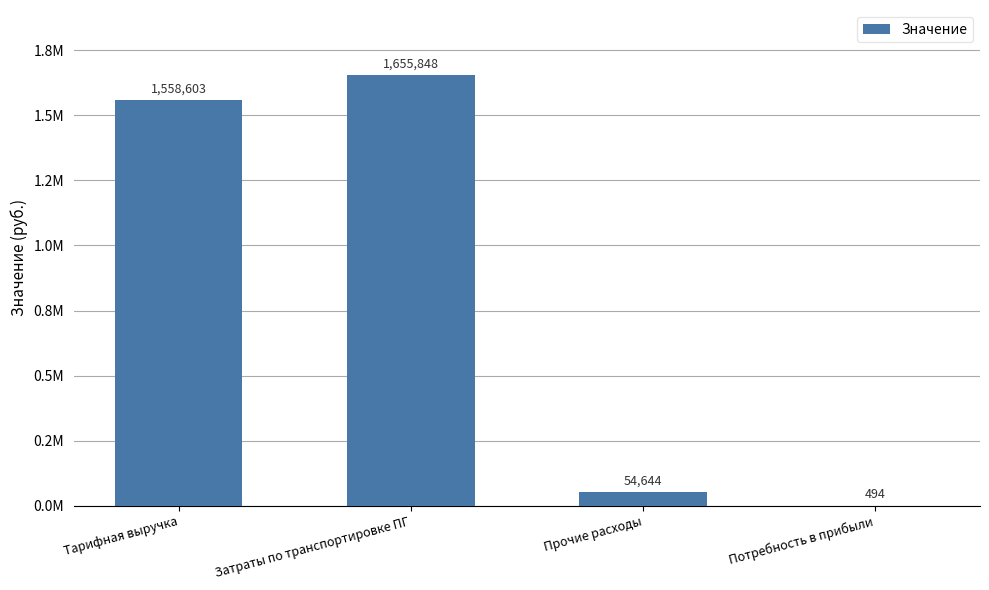

True or false: the data shows 1558603.0 at Тарифная выручка.

True